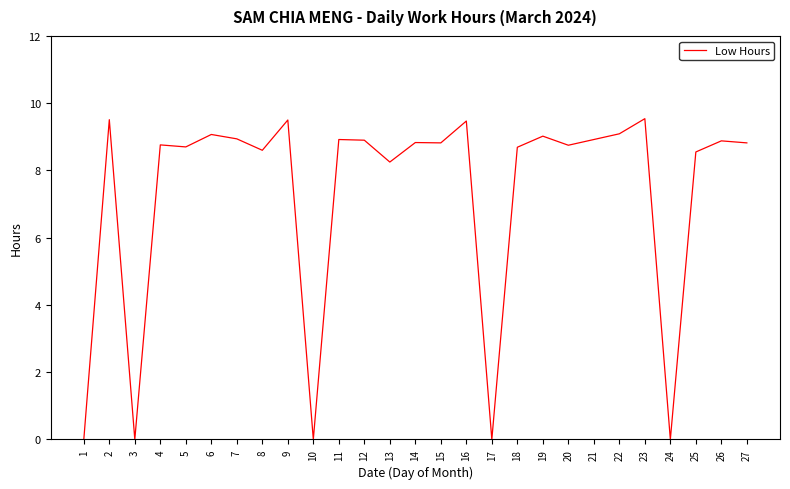

What is the difference between the values at 9 and 6?

0.4